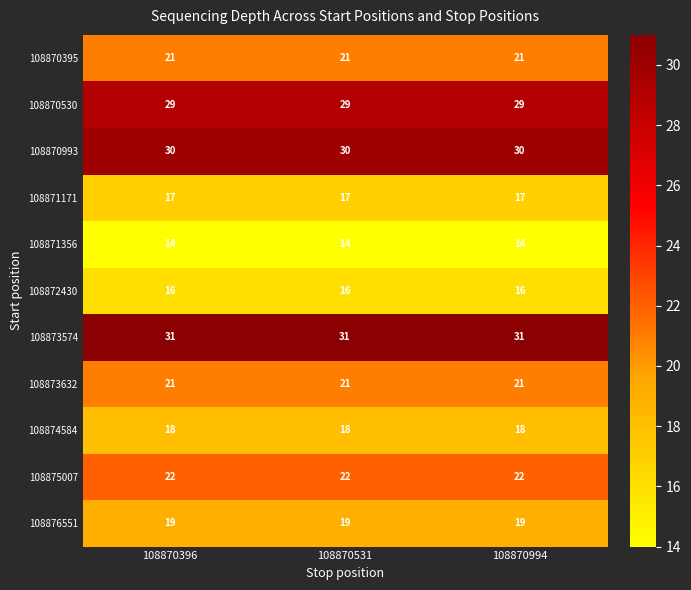

What is the maximum value shown in the chart?

31